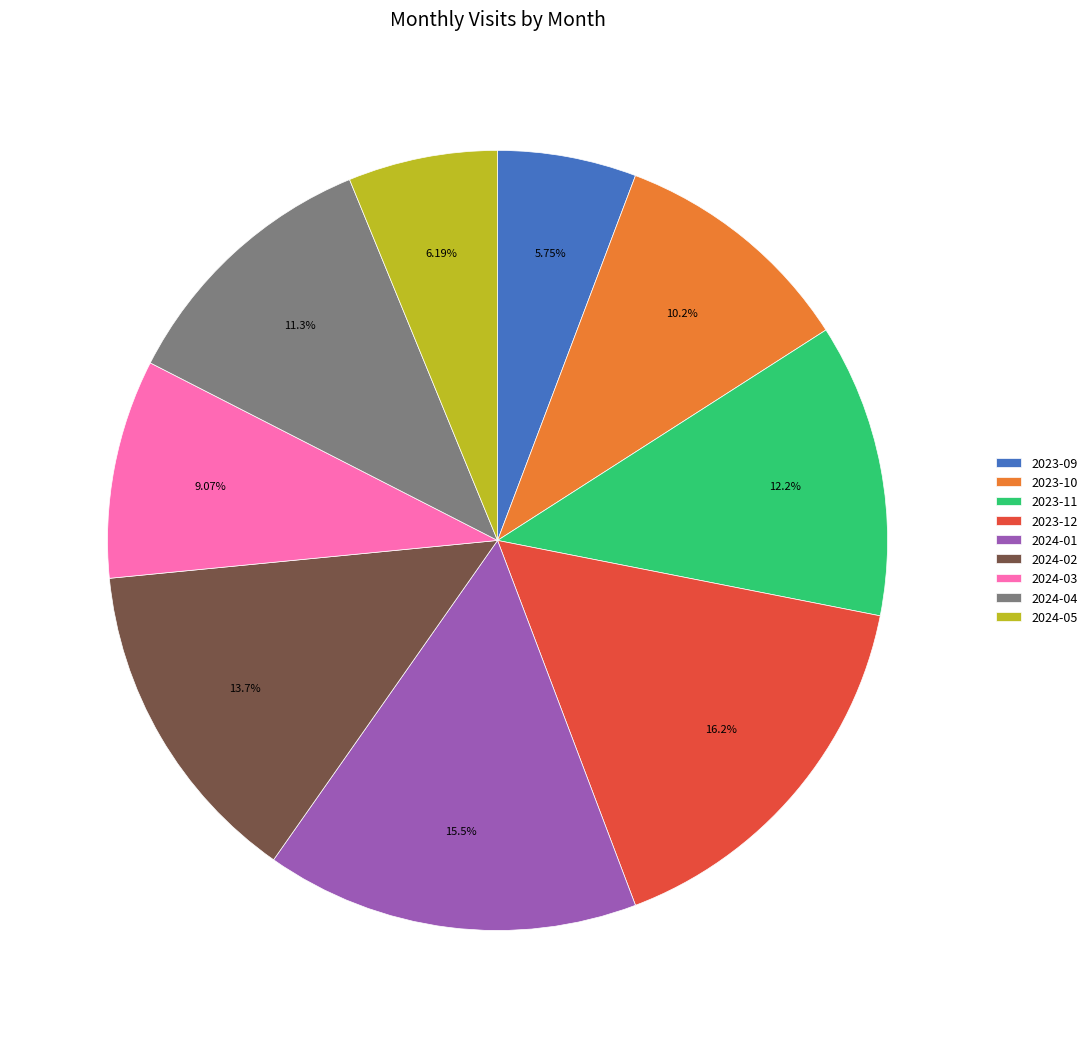

To the nearest percent, what is the combined percentage of 2024-04 and 2023-11?

23%